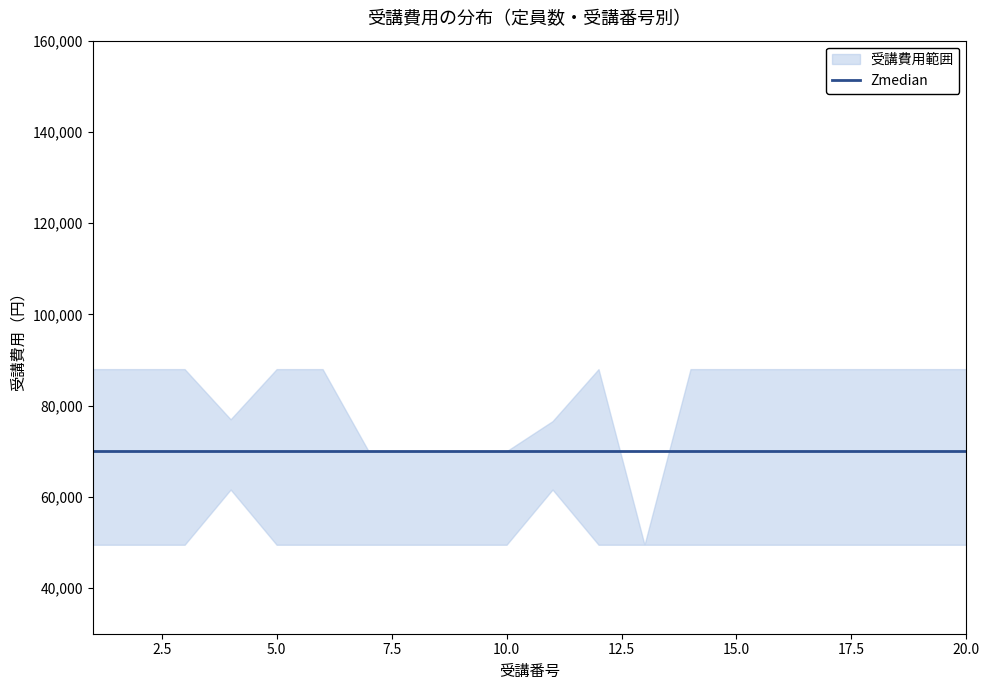

True or false: 受講費用上限 has a value of 120020 at 14.

False